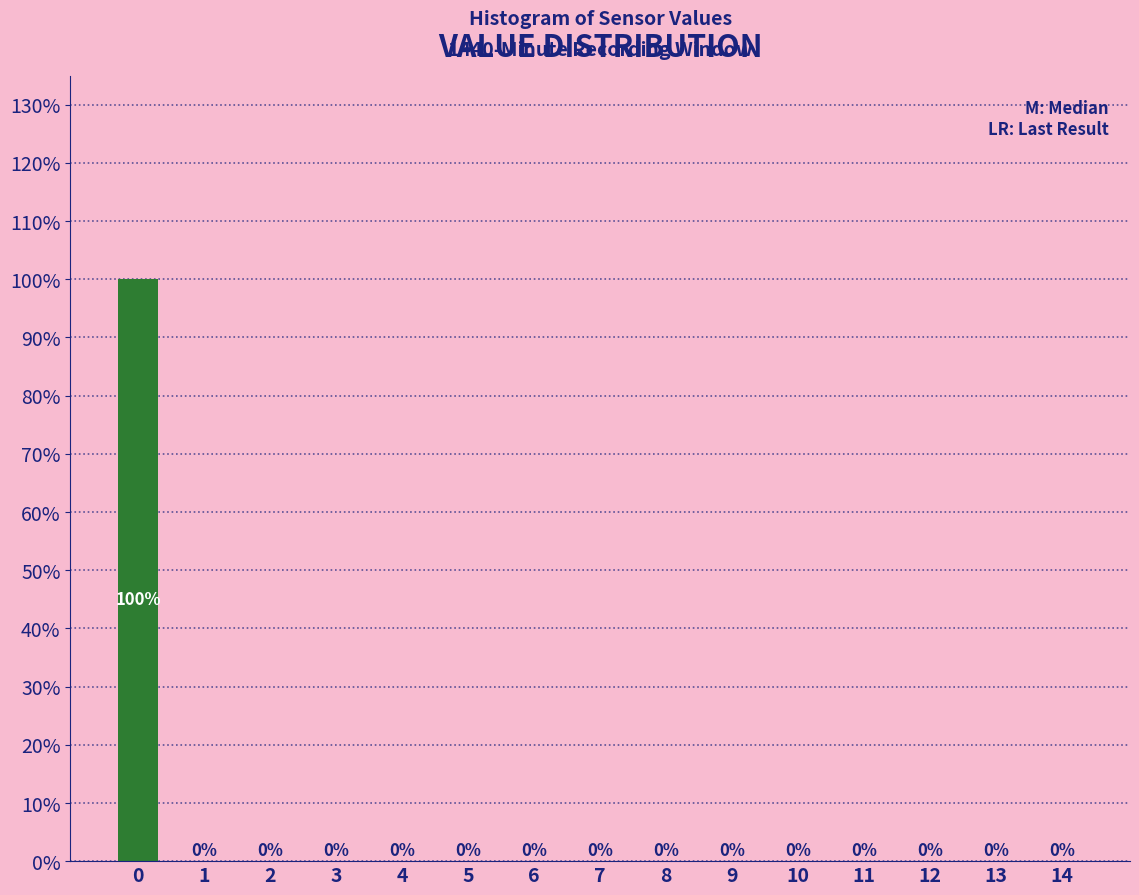

Reading left to right, list all the values displayed in this chart.

0=100	1=0	2=0	3=0	4=0	5=0	6=0	7=0	8=0	9=0	10=0	11=0	12=0	13=0	14=0